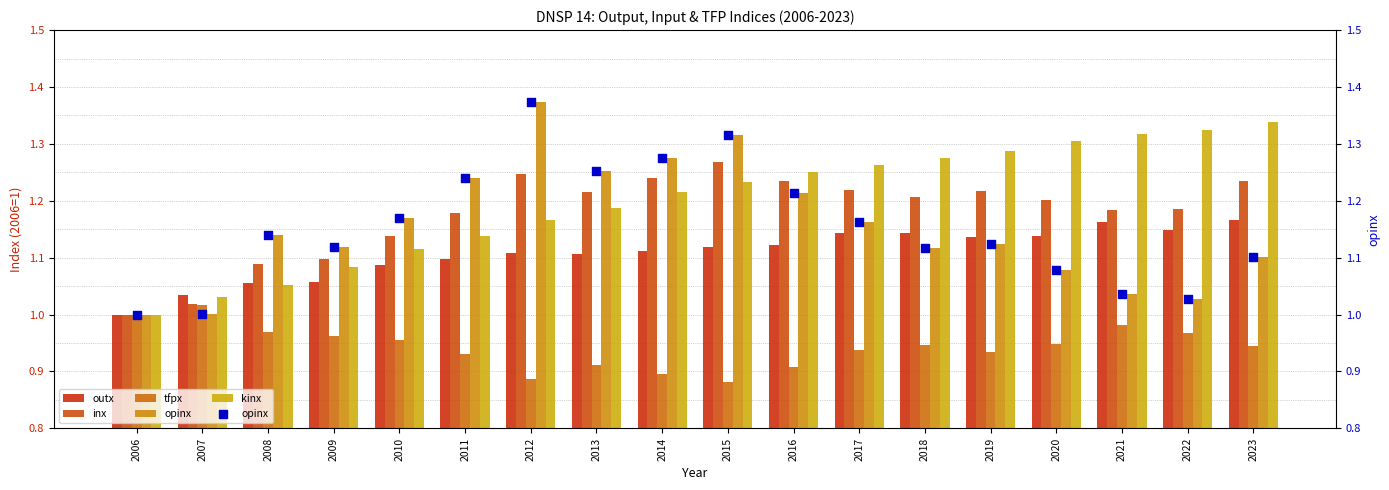

Which series has the widest spread of Y values?

opinx